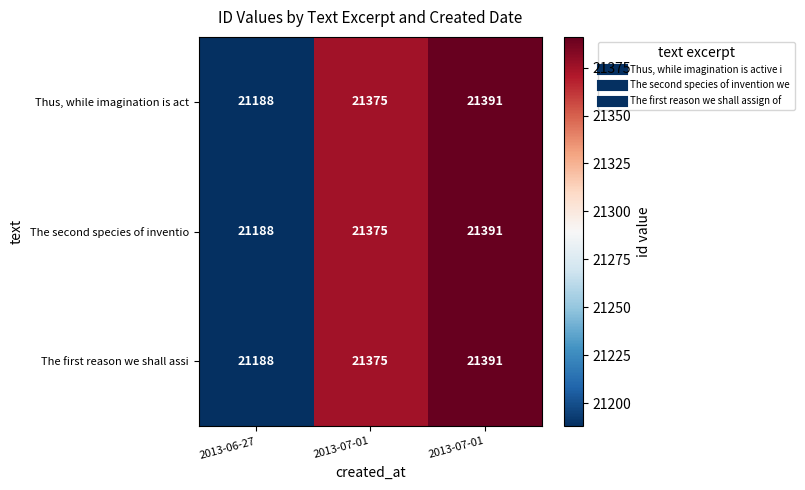

Which has a higher value, 2013-06-27 or 2013-07-01?

2013-07-01